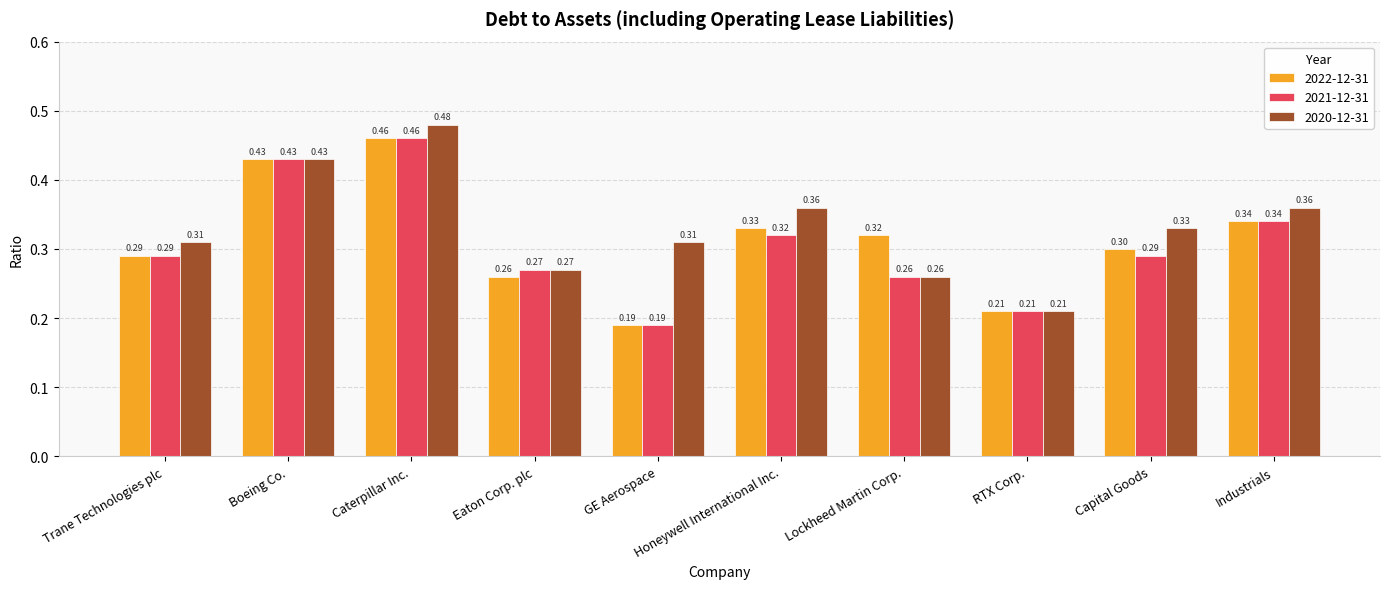

At how many categories does at least one series exceed 0?

10